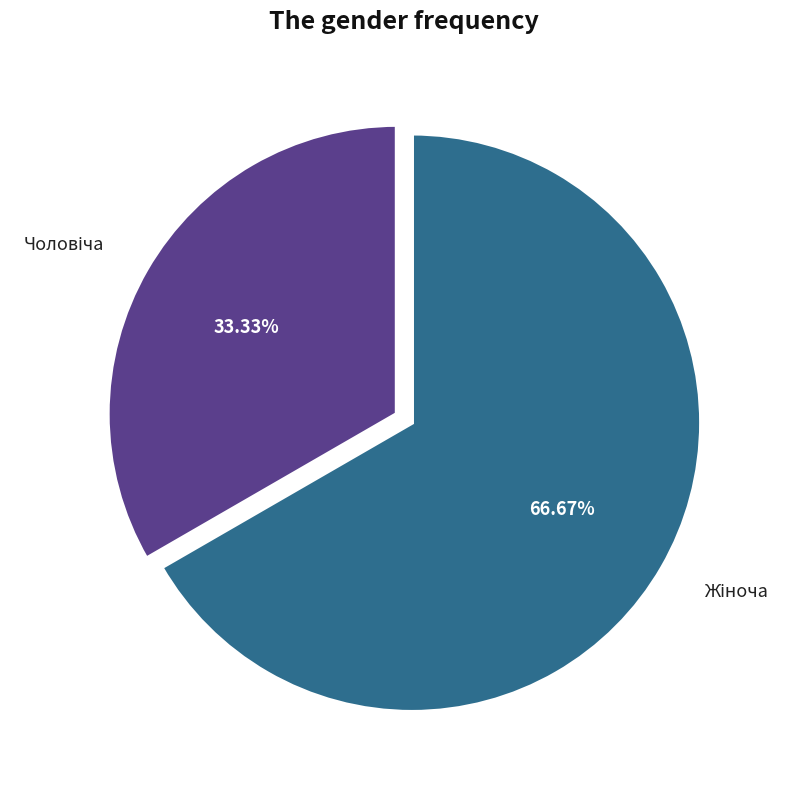

Is there a majority slice in this chart?

Yes